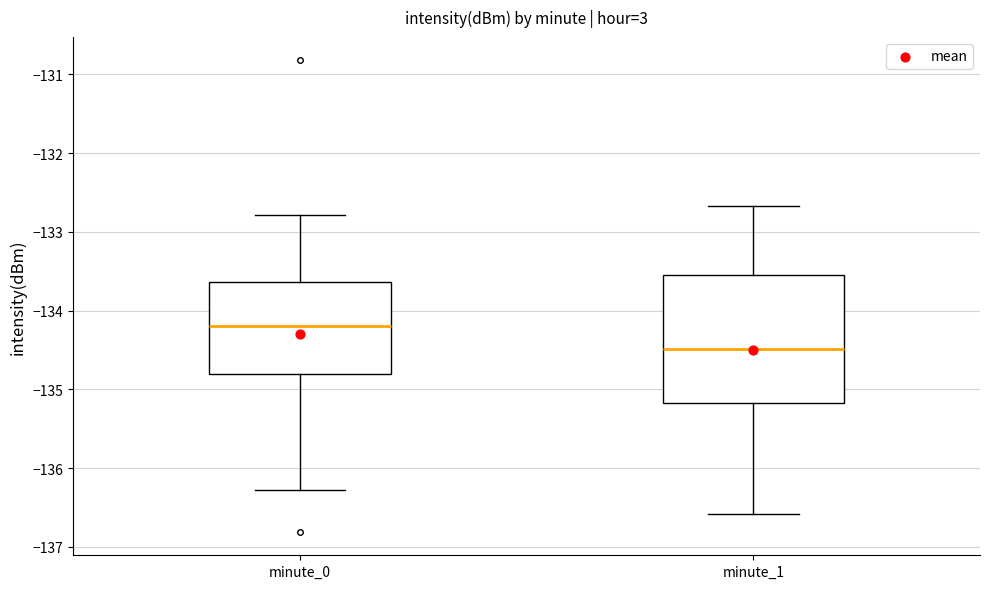

Reading left to right, read every box against the y-axis: the position of its median line, the range the box covers, and the ends of its whiskers. The values are not printed on the chart, so give them approximately, as read against the axis.

minute_0: median -134.2, box -134.8 to -133.6, whiskers -136.3 to -132.8
minute_1: median -134.5, box -135.2 to -133.6, whiskers -136.6 to -132.7